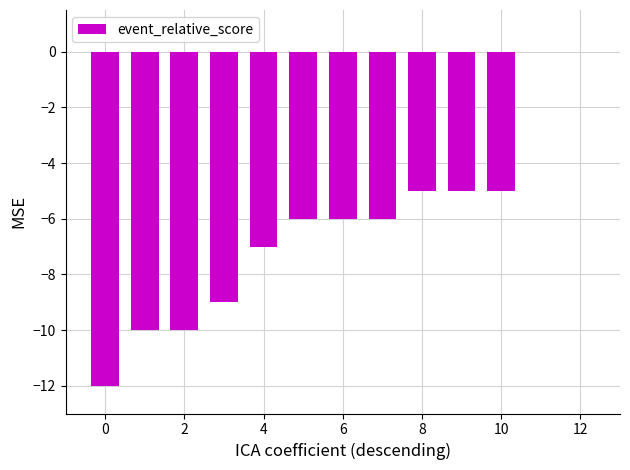

What is the sum of all values?

-81